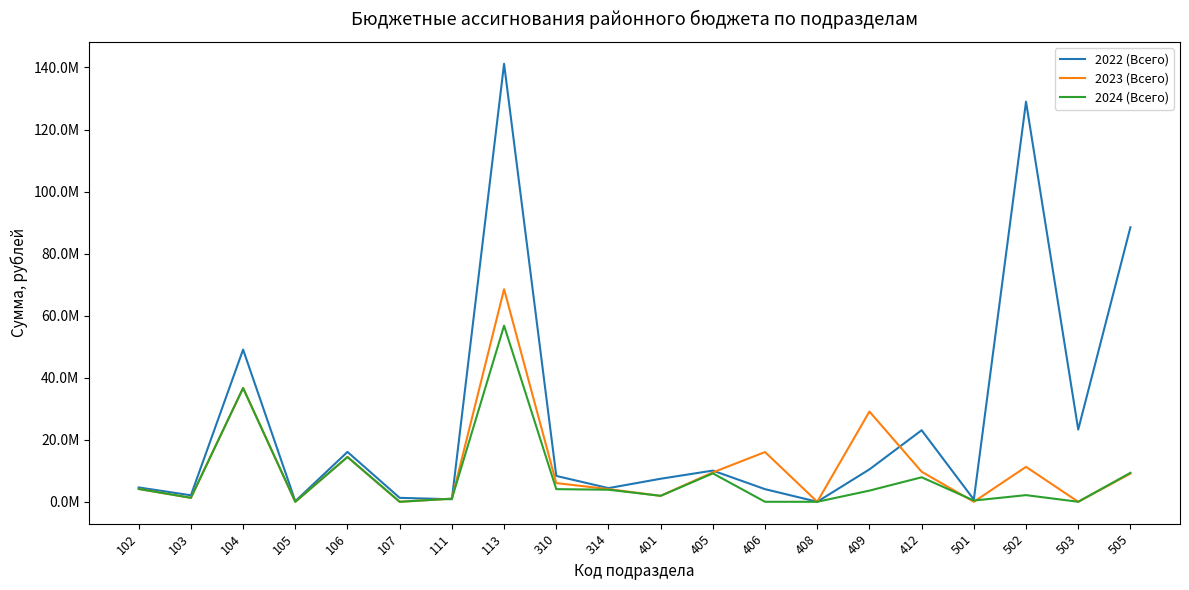

Does the chart have visible grid lines?

No